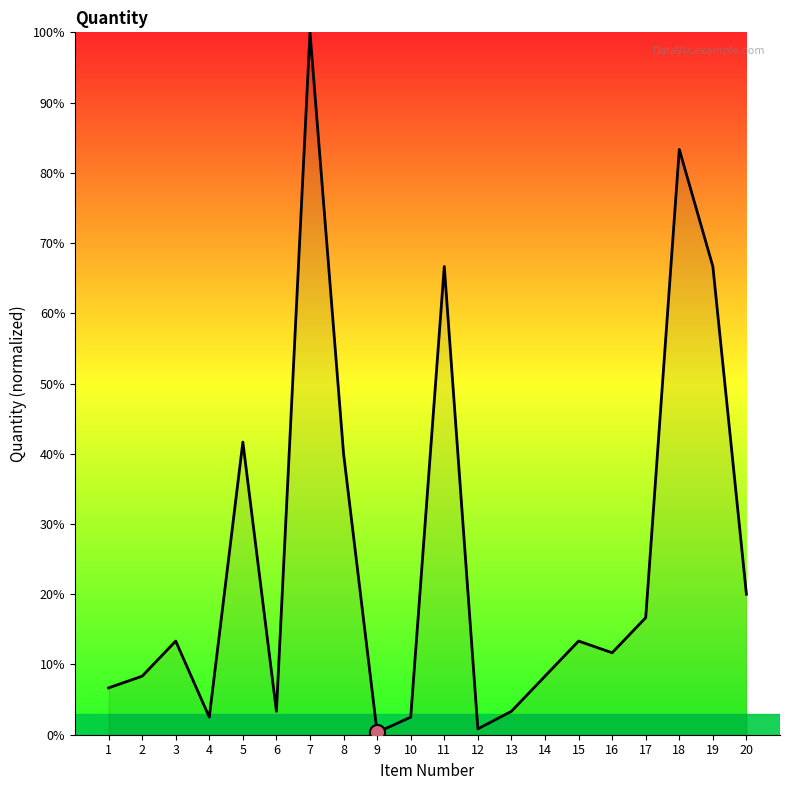

Approximately how many times larger is the value at 1 compared to 7?

0.1